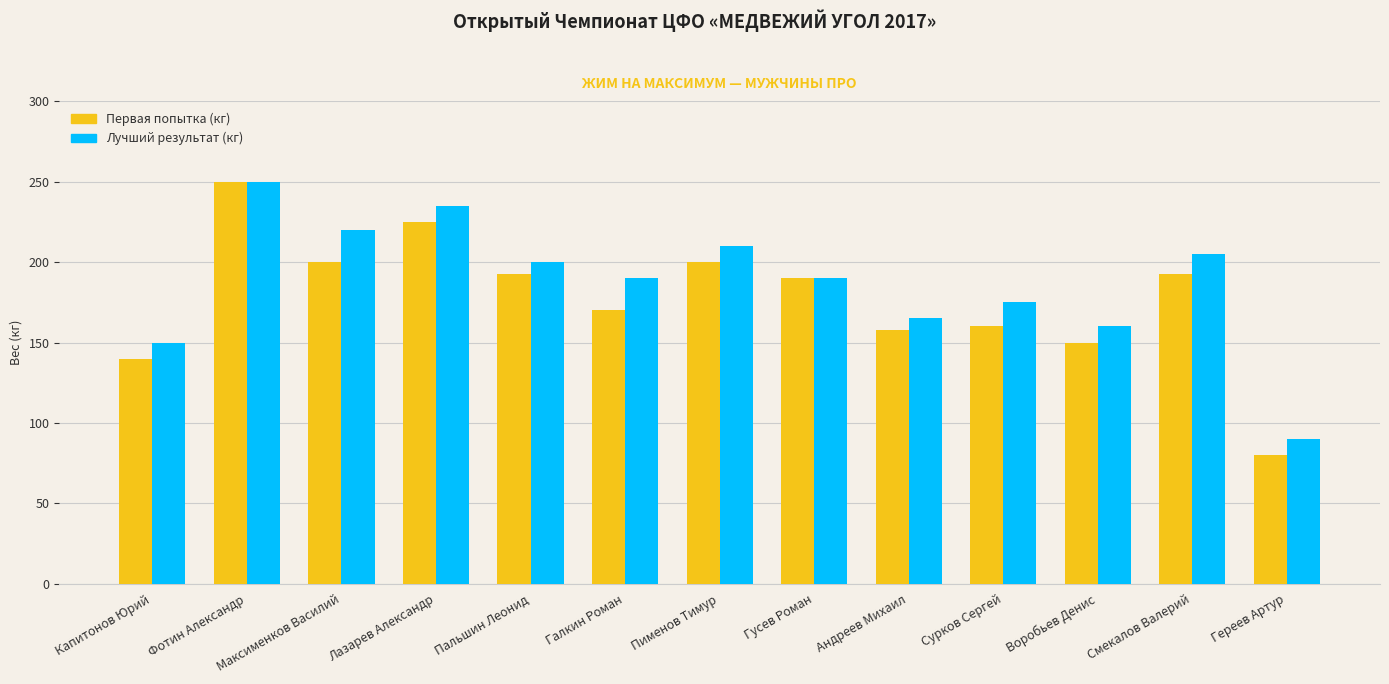

How many categories are shown in the chart?

13